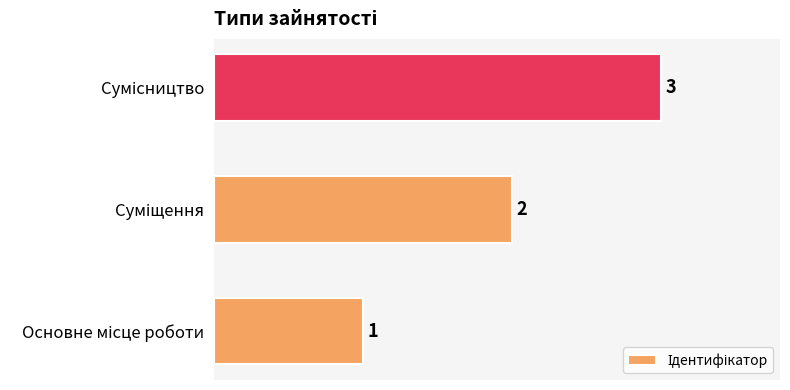

How many values are between 1 and 3?

3